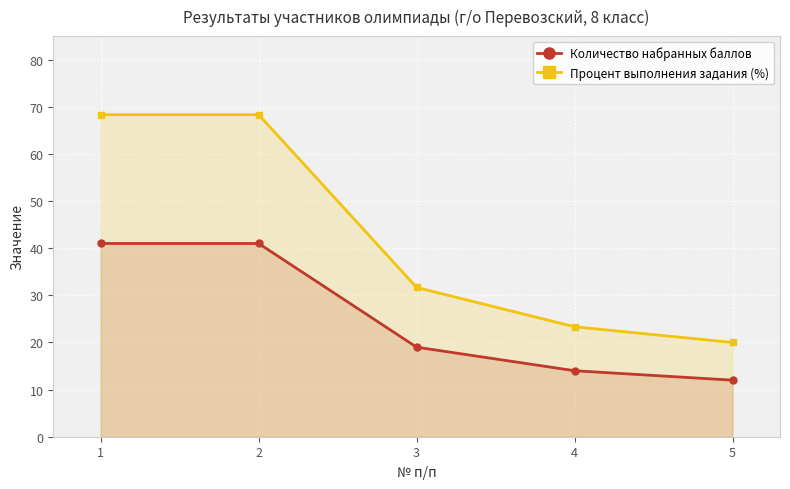

How many lines are shown in the chart?

2